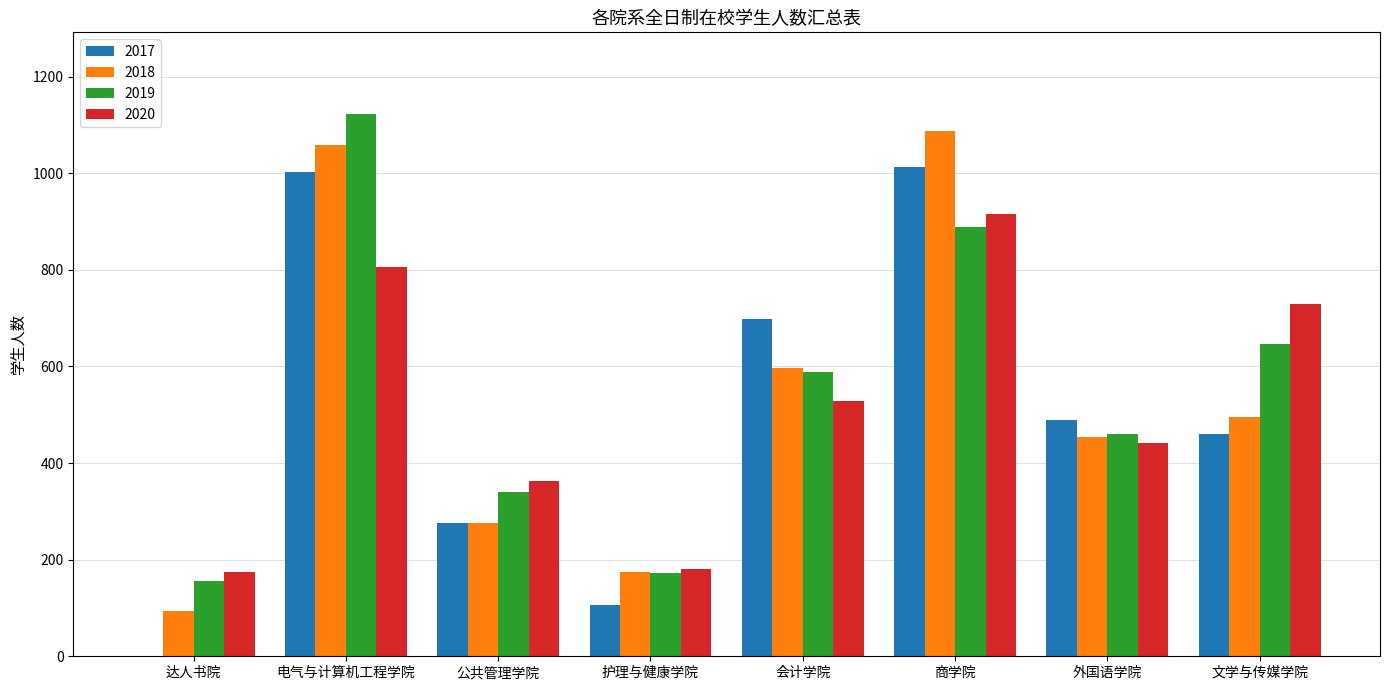

At which category is the sum across all series the highest?

电气与计算机工程学院